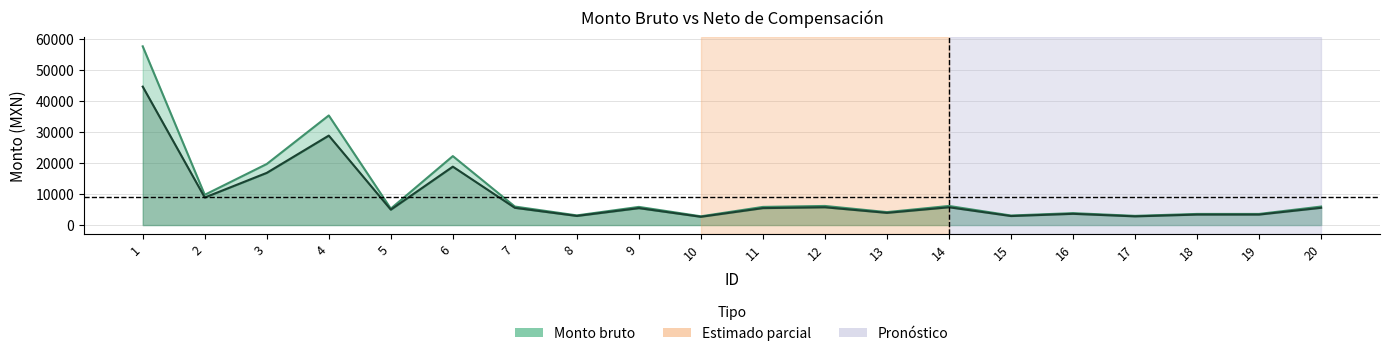

What is the difference between the Monto neto values at 15 and 3?

13906.4